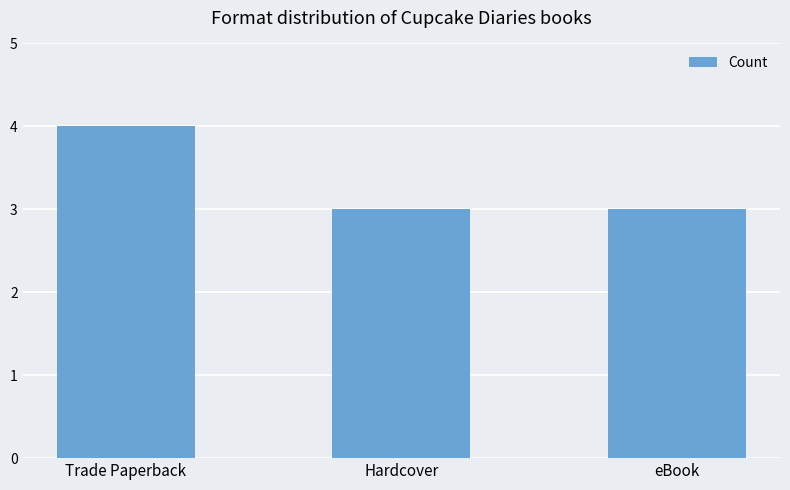

True or false: the data shows 4 at Trade Paperback.

True